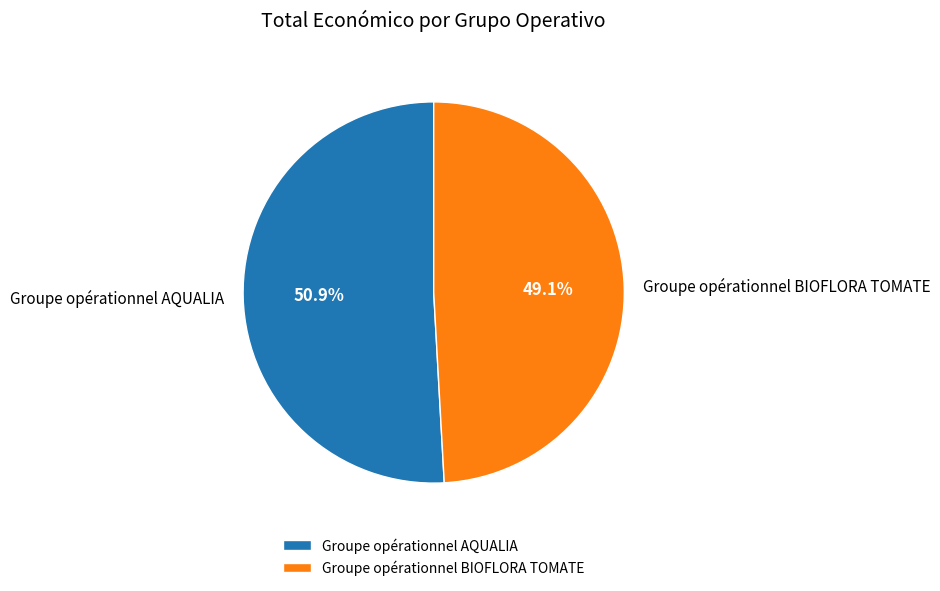

Which category has the smallest portion of the pie?

Groupe opérationnel BIOFLORA TOMATE